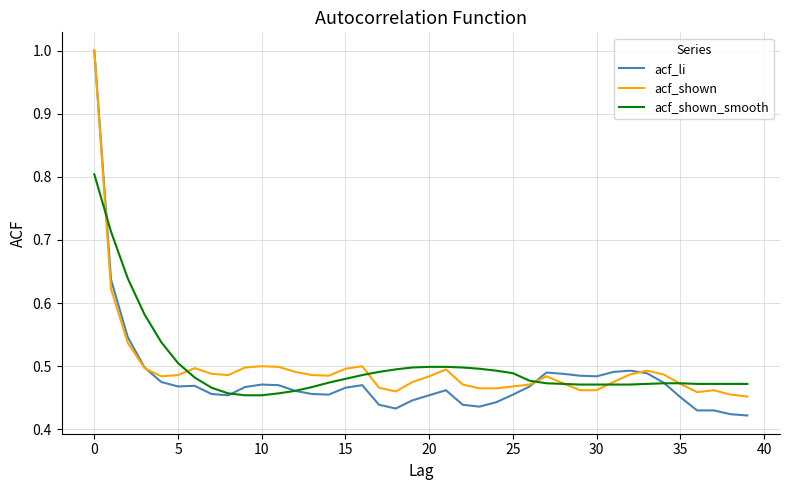

Is this an area chart (filled region under the line)?

No